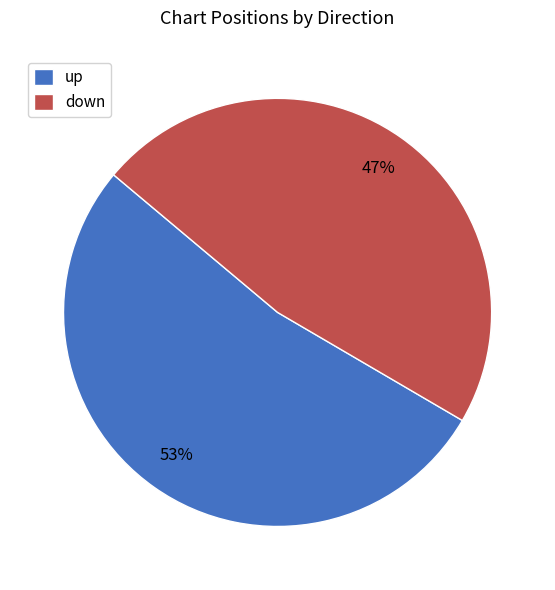

Between down and up, which is larger?

up